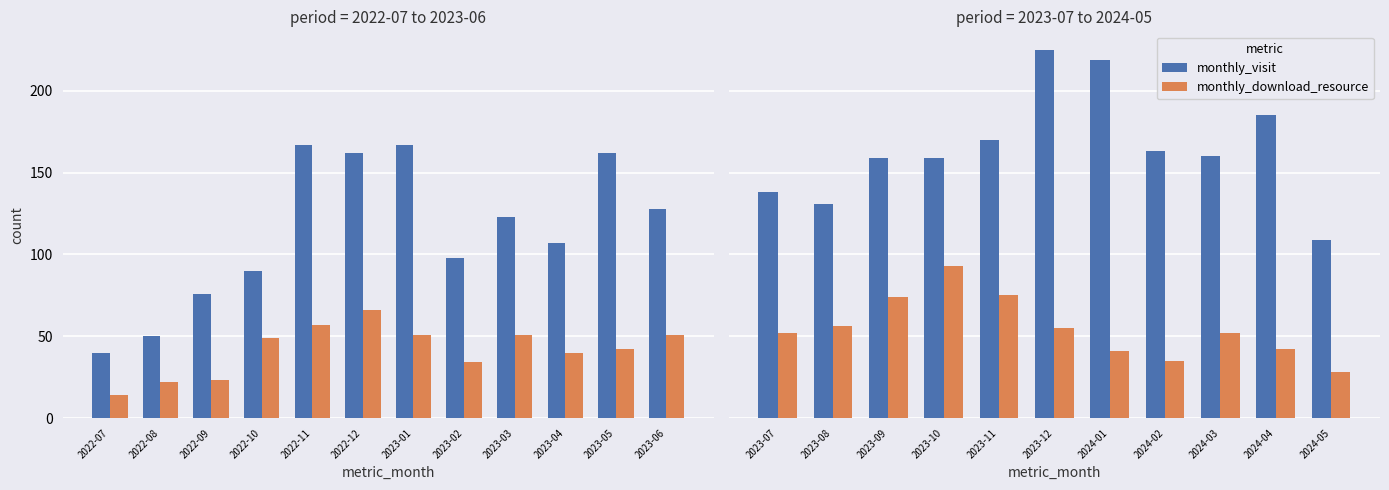

Rank the series by their average value, from lowest to highest.

monthly_download_resource, monthly_visit